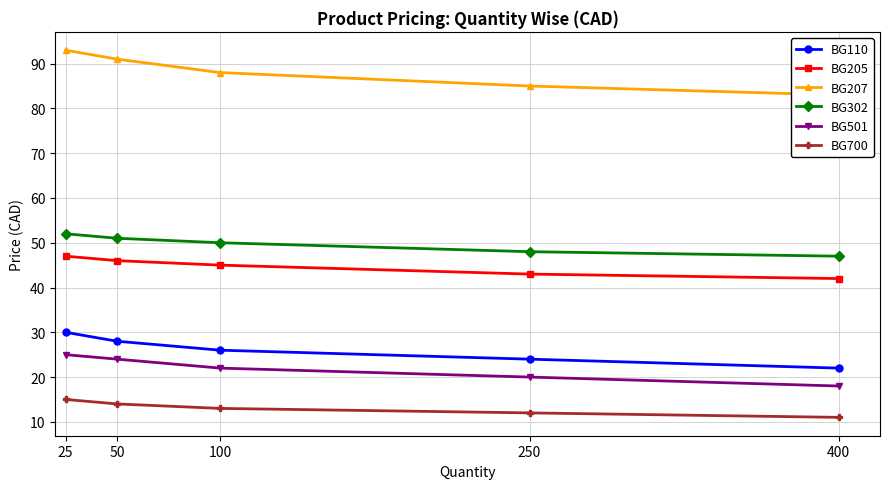

Which series has the largest range (max minus min)?

BG207